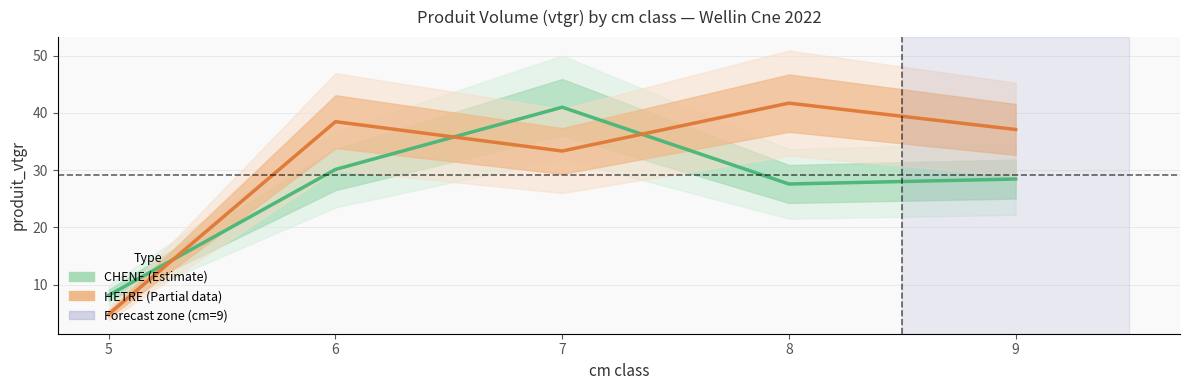

What is the difference between the highest and lowest values at 5?

3.3